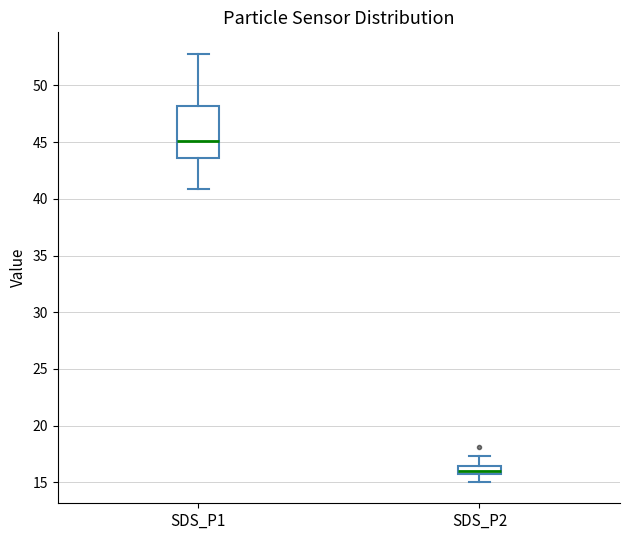

Which box's median line is the highest?

SDS_P1